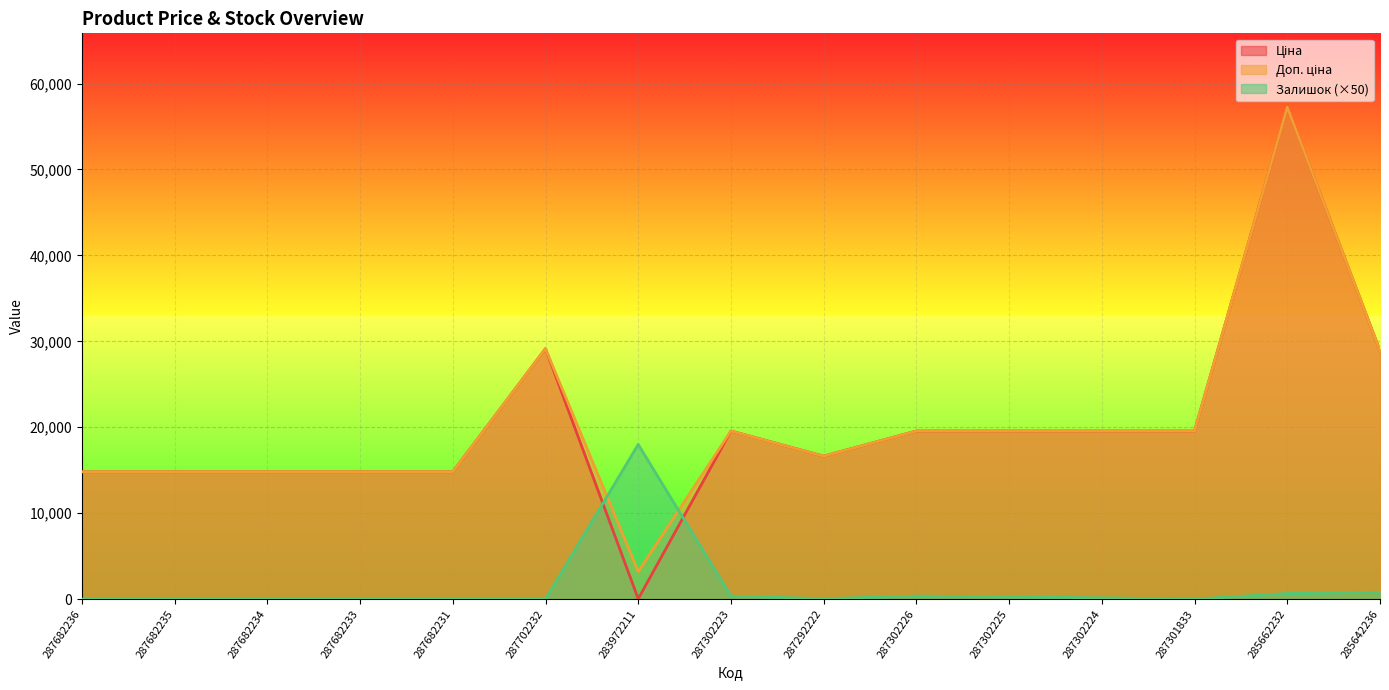

At which category is the sum across all series the highest?

285662232